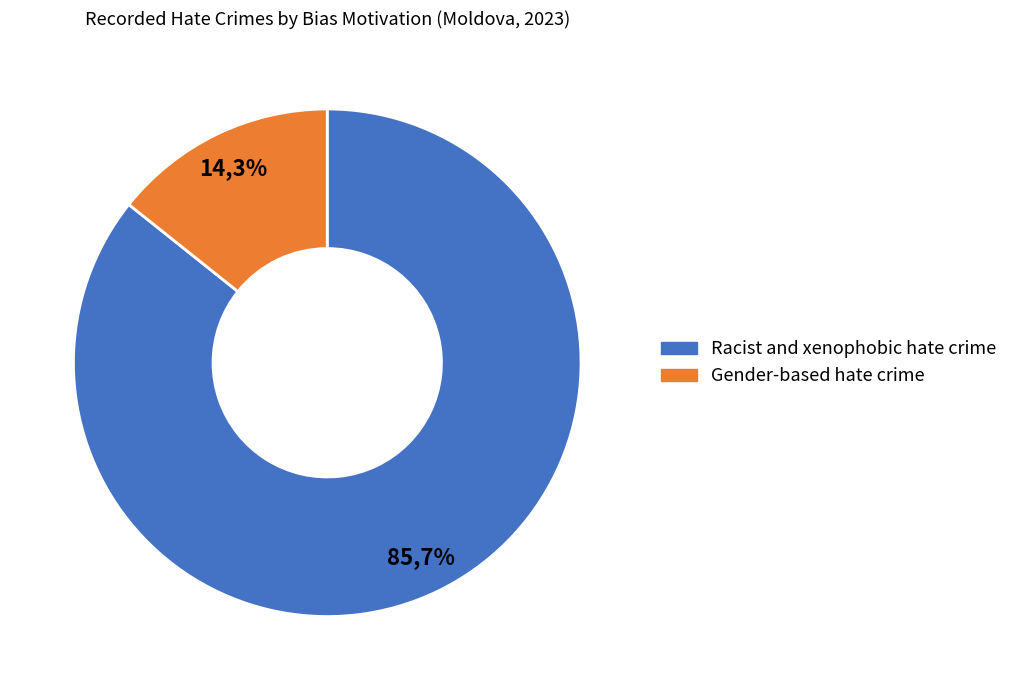

What is the smallest slice in the pie chart?

Gender-based hate crime